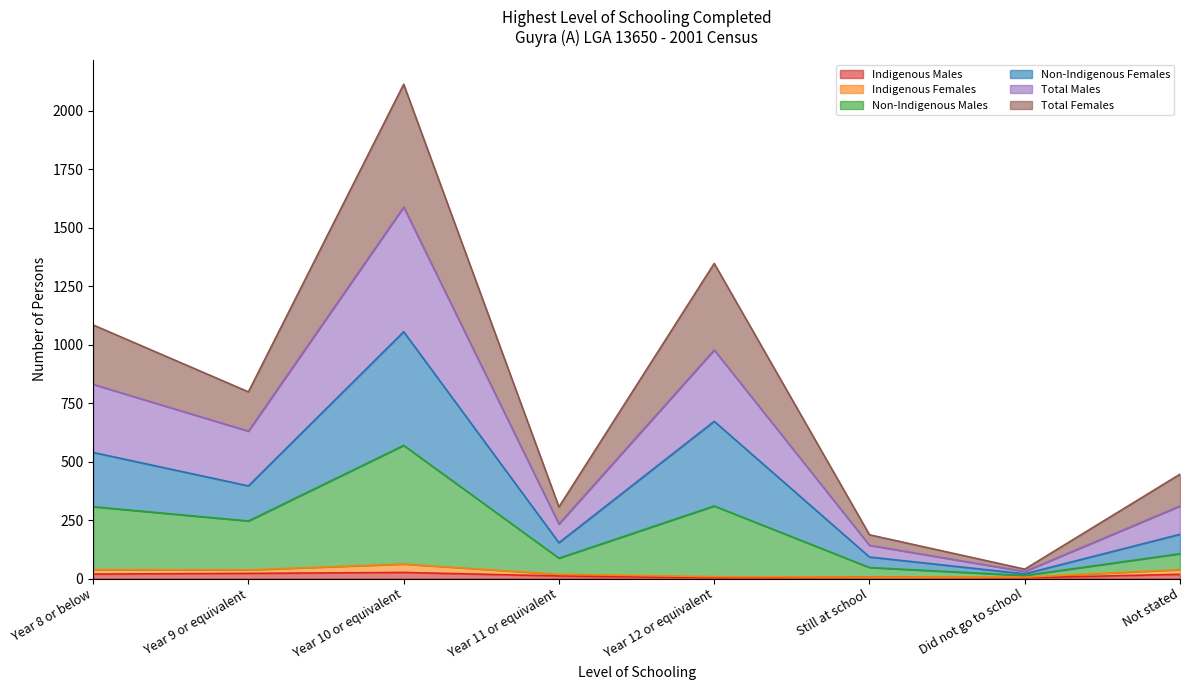

What is the label of the 4th point from the left?

Year 11 or equivalent